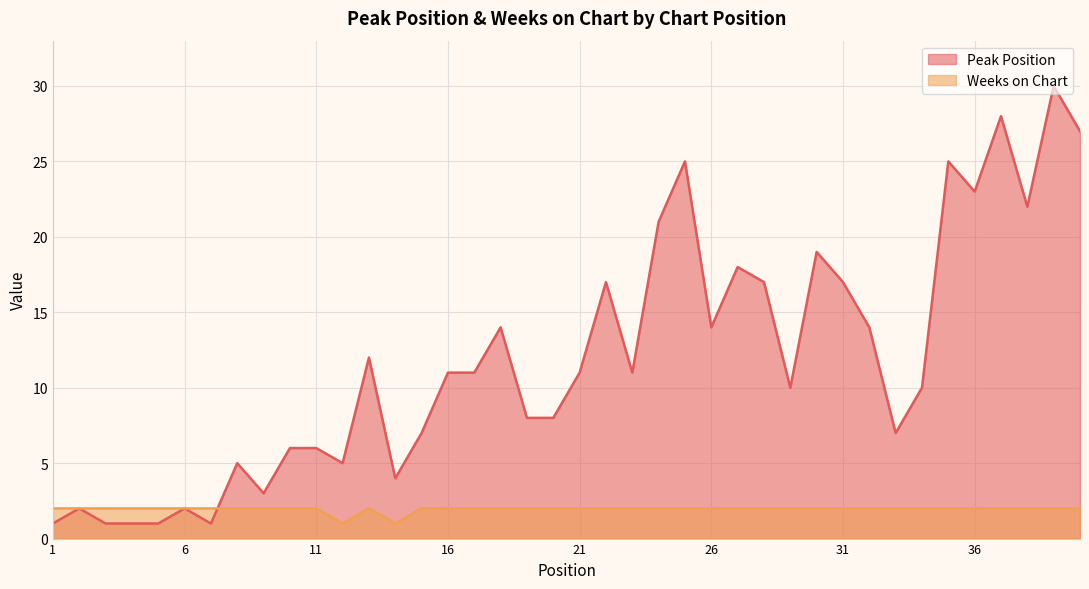

How many intersections are there between Peak Position and Weeks on Chart?

1